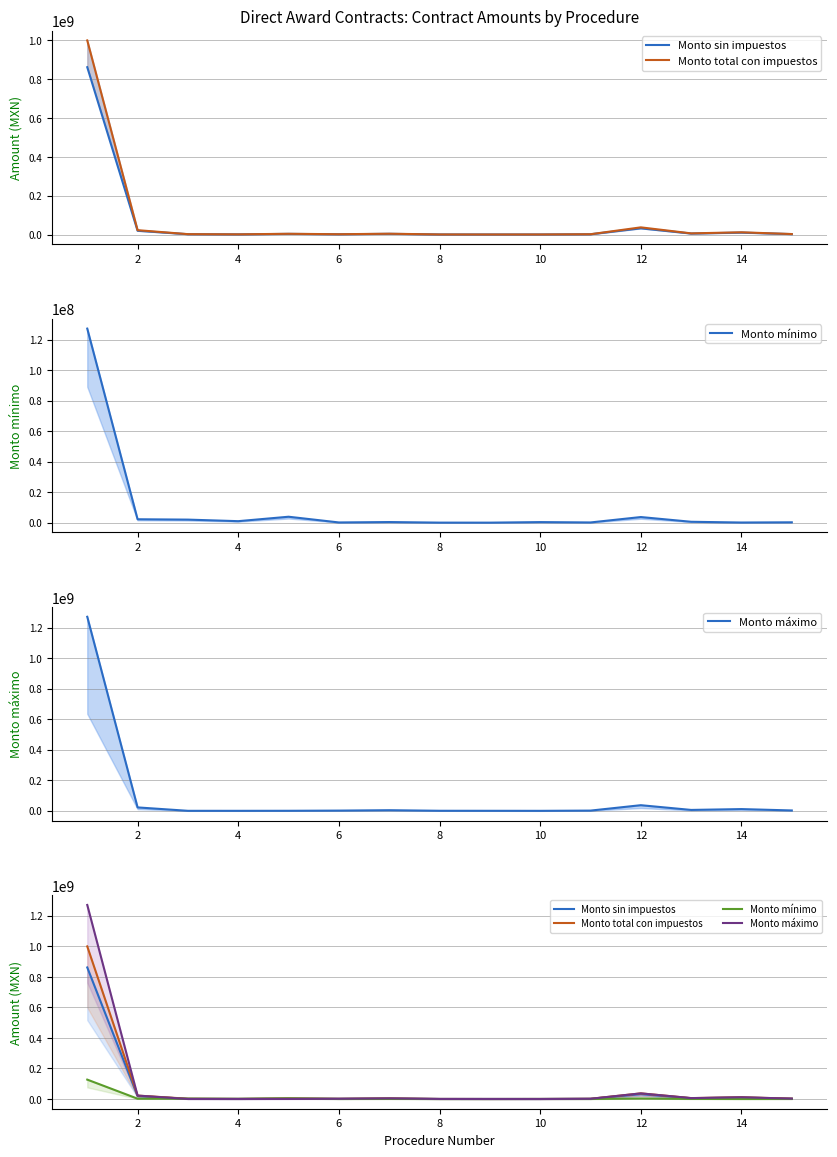

True or false: Monto total con impuestos and Monto mínimo cross at least once.

False